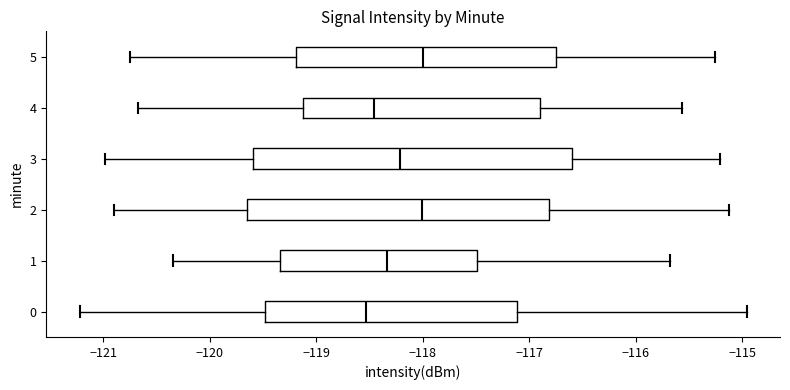

Which box is the widest, from its left edge to its right edge?

3